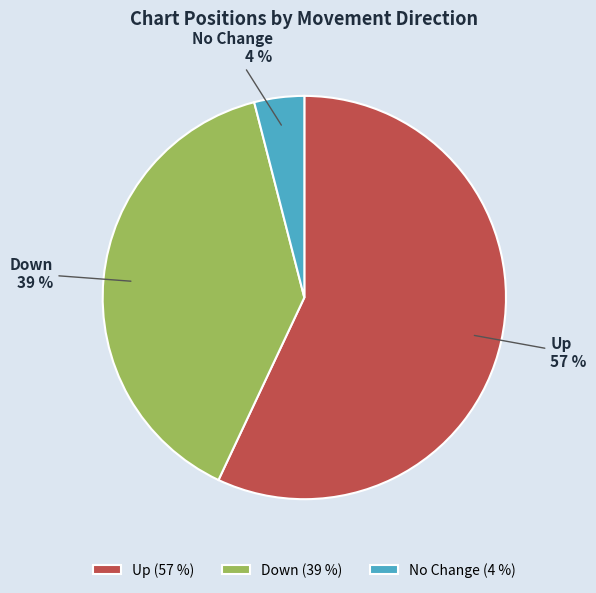

Between No Change and Down, which is larger?

Down